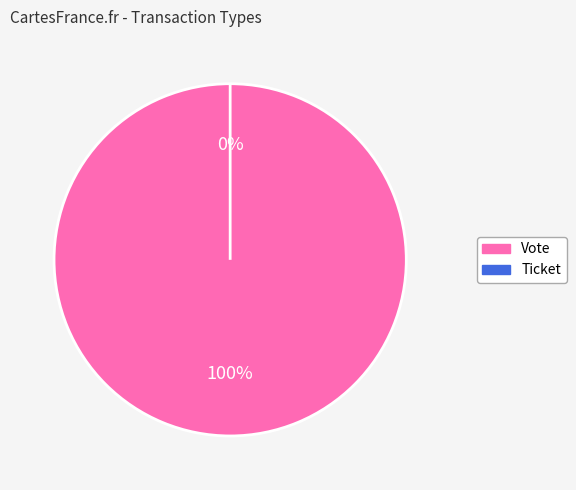

To the nearest percent, what is the combined percentage of Vote and Ticket?

100%